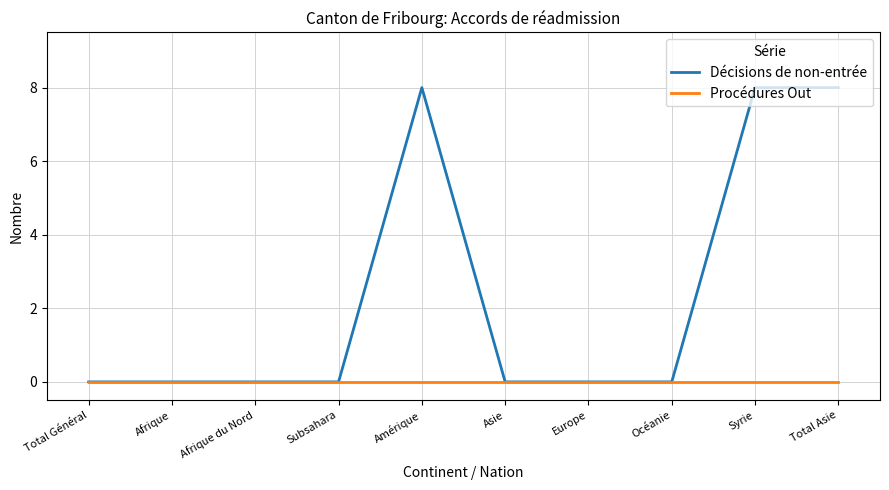

At how many categories does at least one series exceed 4?

3